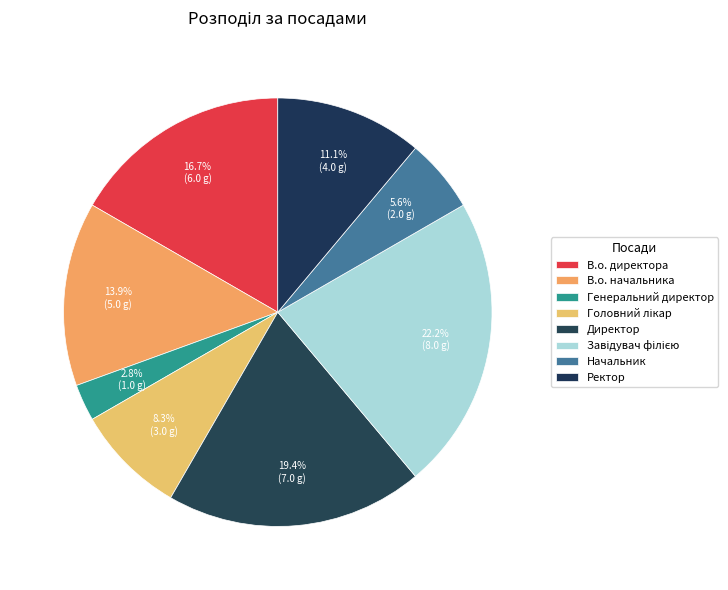

Is the sum of Завідувач філією and Начальник greater than half?

No